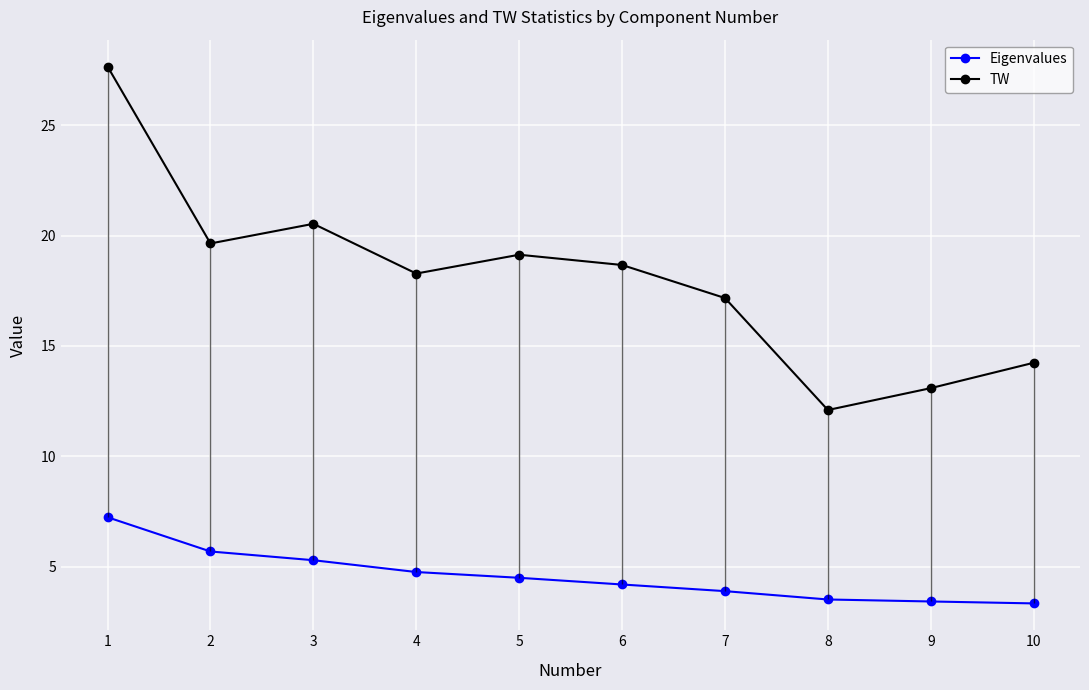

At which category is the sum across all series the highest?

1